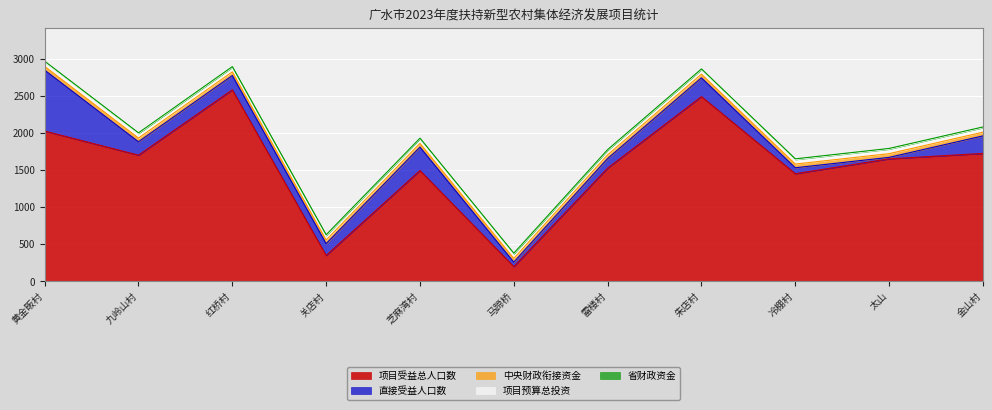

What are all the series names shown in the legend?

项目受益总人口数, 直接受益人口数, 中央财政衔接资金, 项目预算总投资, 省财政资金